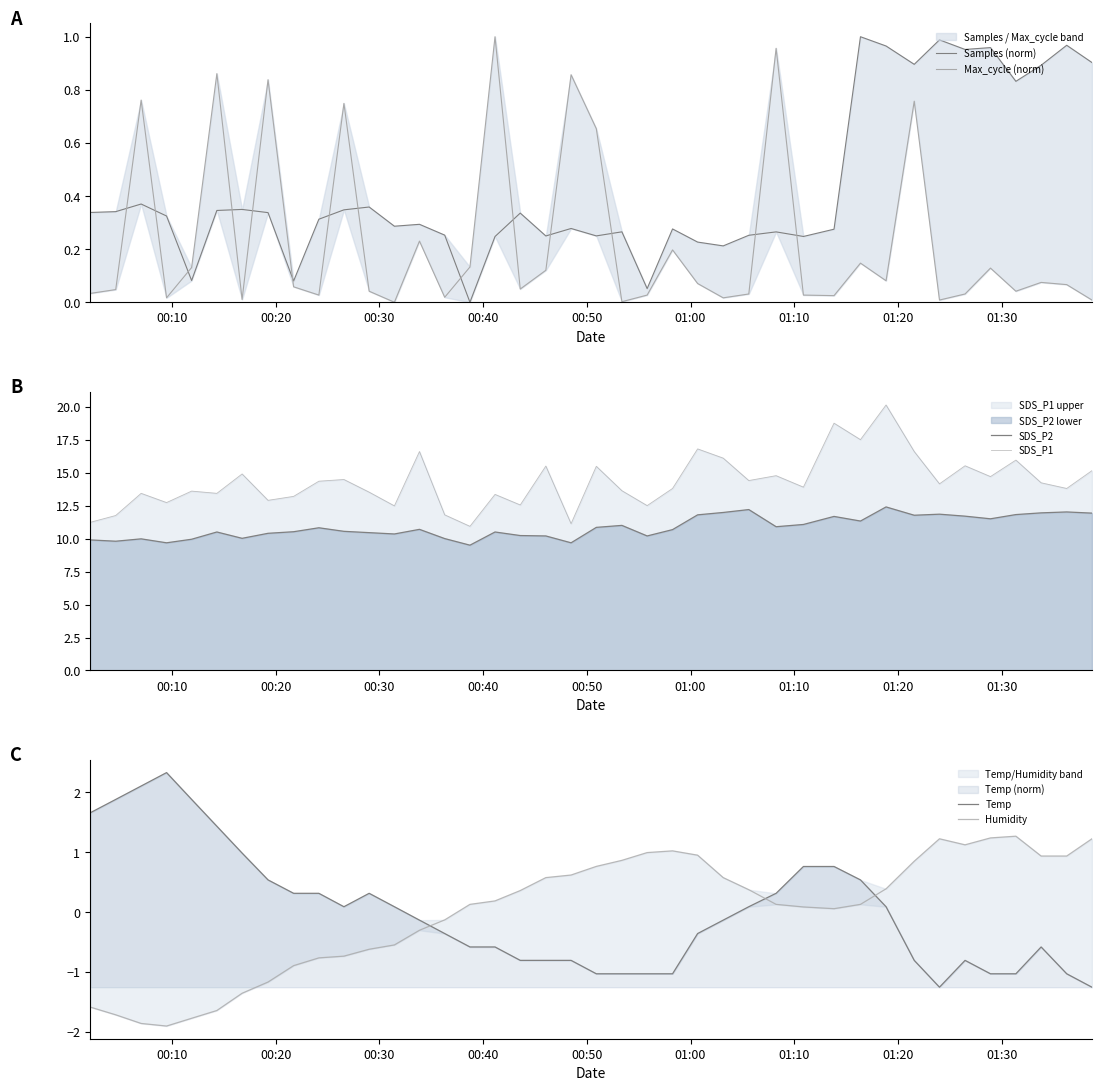

True or false: SDS_P1 and SDS_P2 intersect in this chart.

False